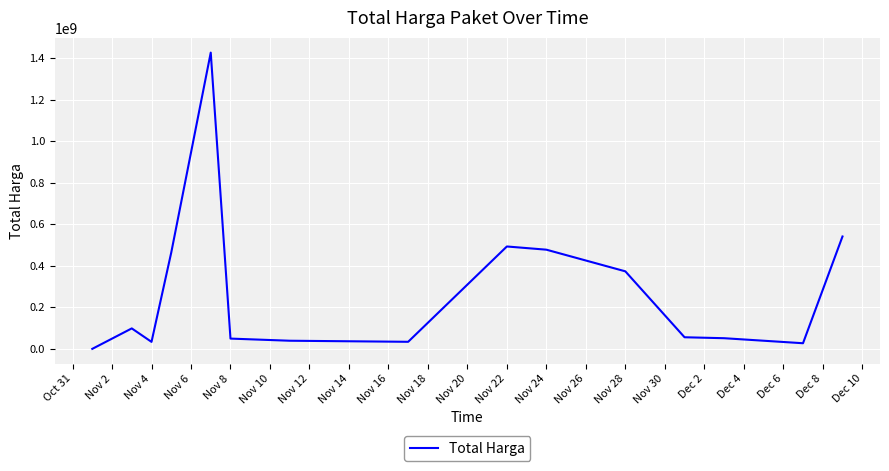

What is the greatest value displayed?

1425867900